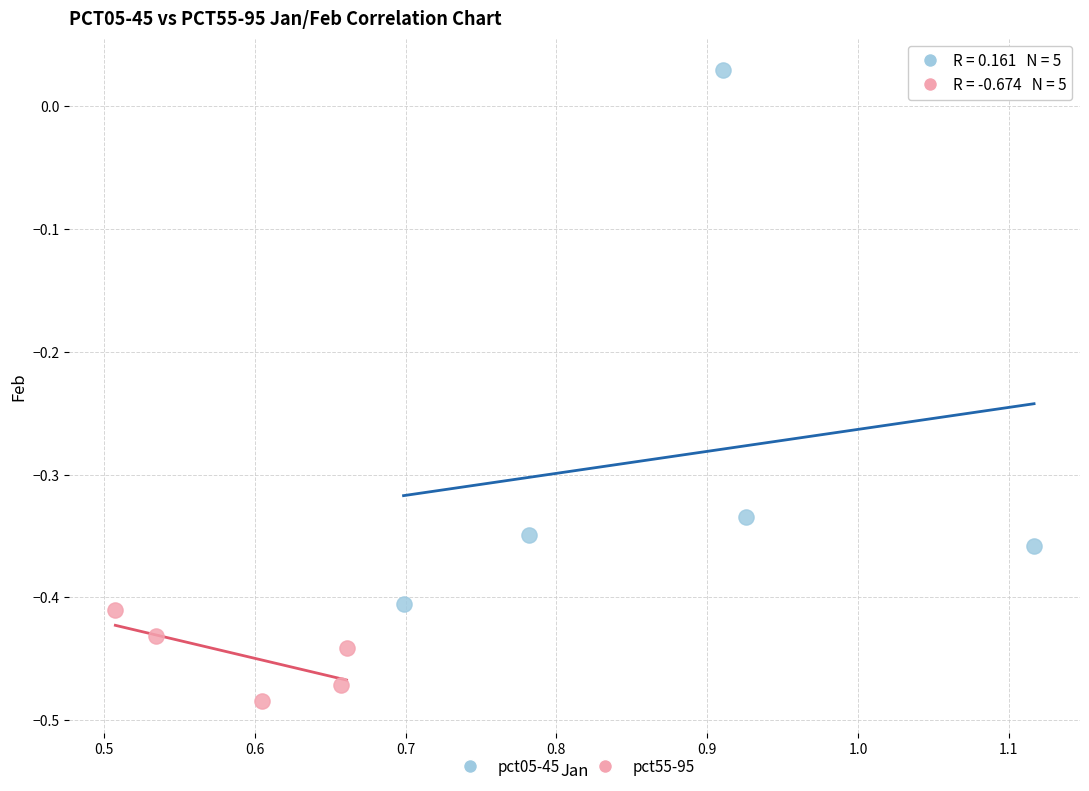

Which series reaches the maximum Y coordinate?

pct05-45